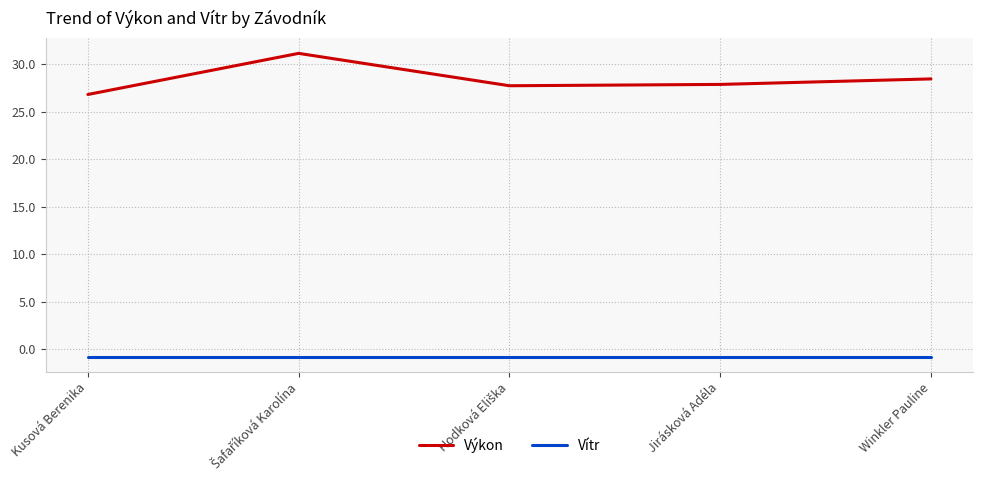

How many lines are shown in the chart?

2